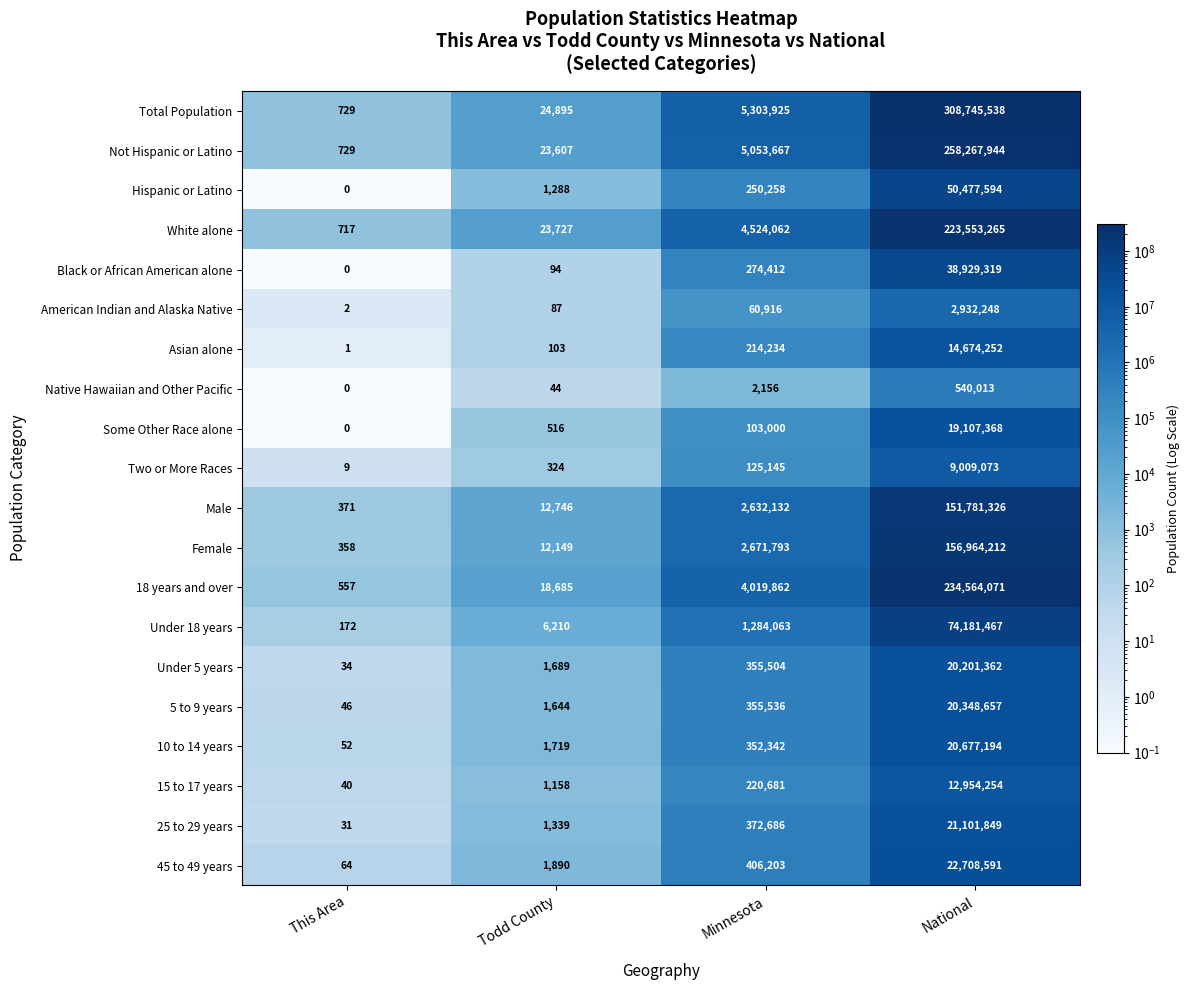

Which series has the largest total across all categories?

Total Population